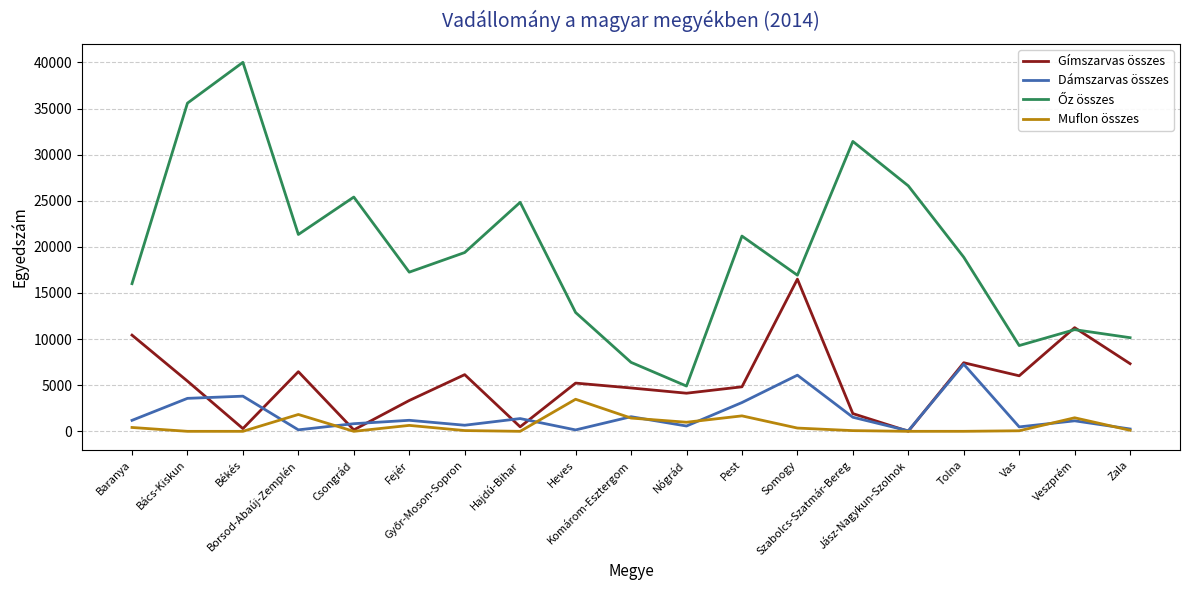

What is the sum of the Gímszarvas összes values at Bács-Kiskun and Komárom-Esztergom?

10144